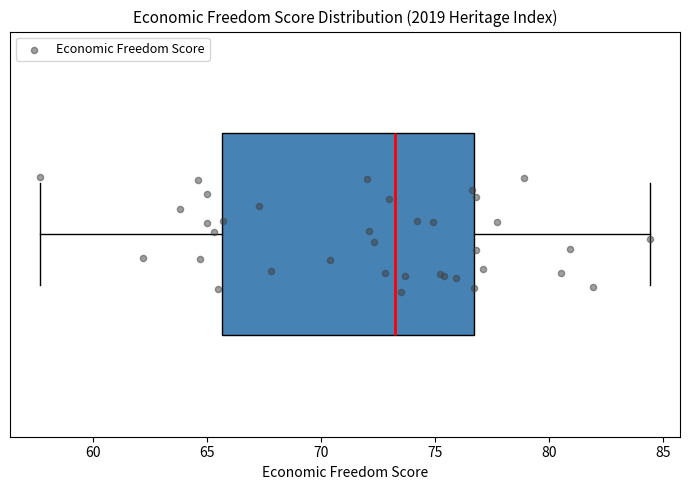

Read this box plot against the x-axis: the position of the median line, the range covered by the box, and the ends of both whiskers. The values are not printed on the chart, so give them approximately, as read against the axis.

median 73.5, box 65.5 to 76.5, whiskers 57.5 to 84.5